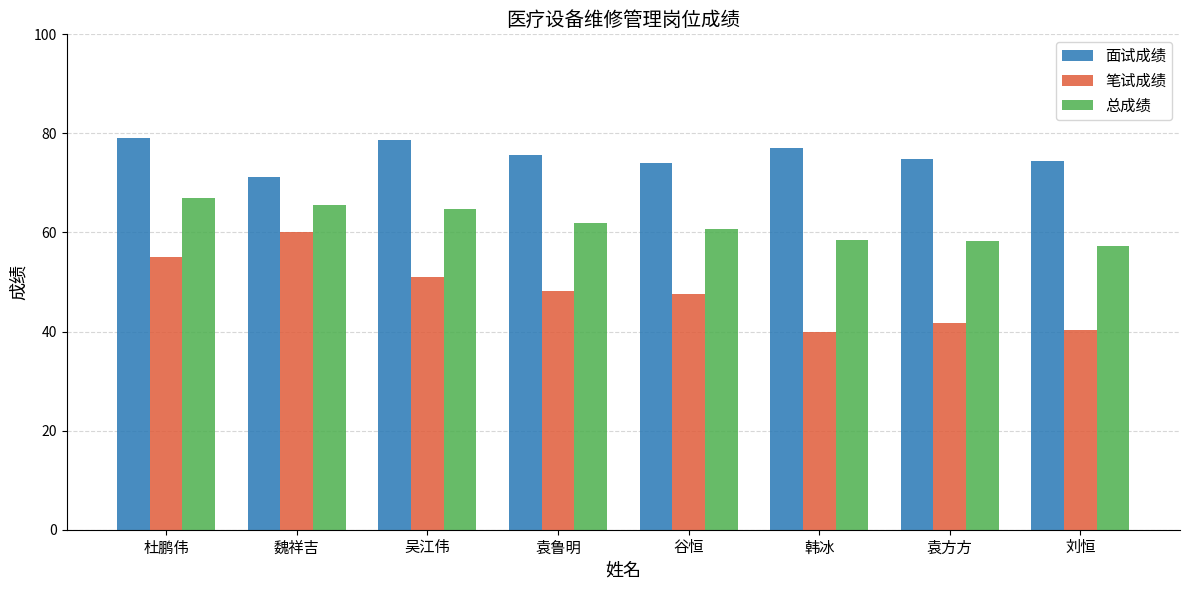

The 总成绩 series shows 38.1 at 刘恒. True or false?

False